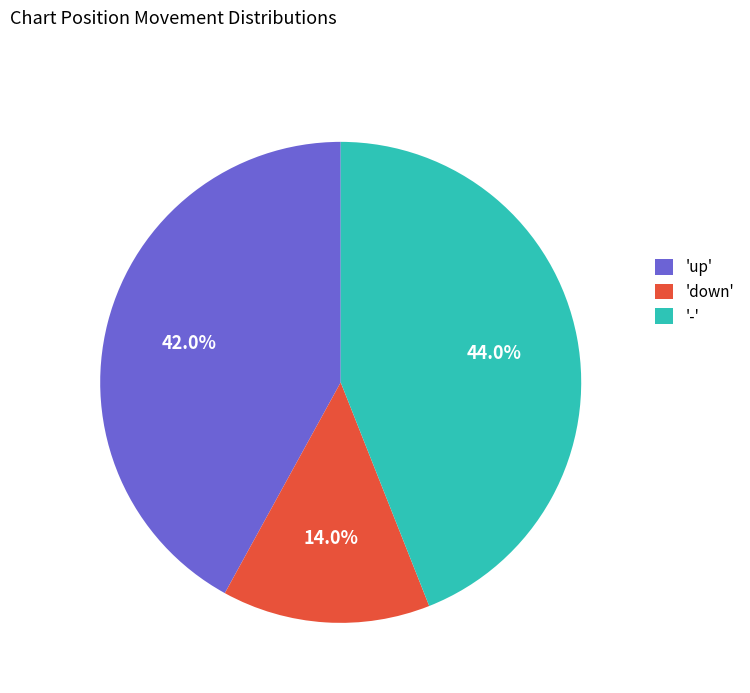

Is 'down' the majority of the pie?

No